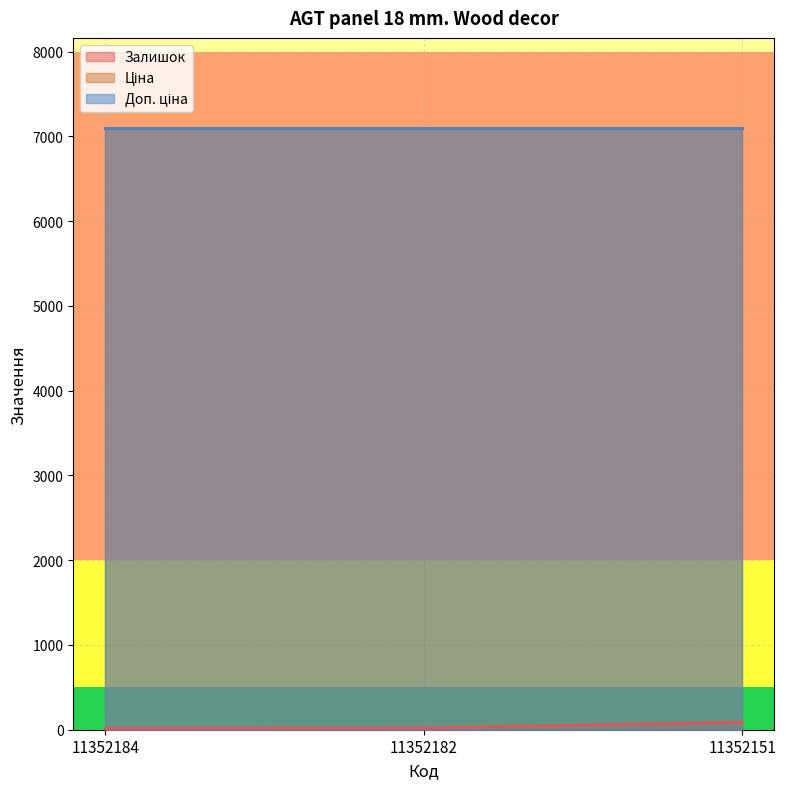

Reading left to right, transcribe all the data shown in this chart.

Залишок: 18.0	22.0	89.0
Ціна: 7098.8	7098.8	7098.8
Доп. ціна: 7098.8	7098.8	7098.8